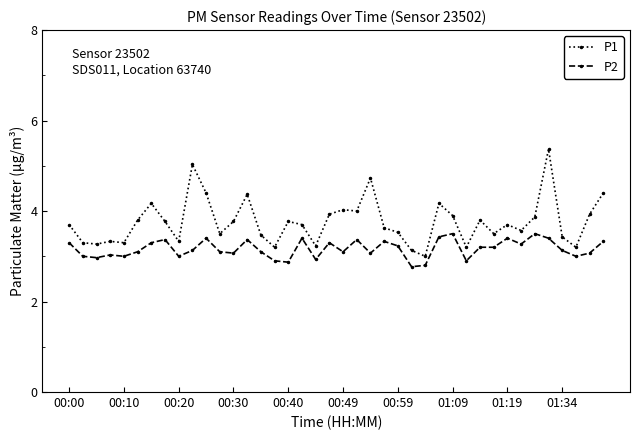

True or false: P2 and P1 cross at least once.

False